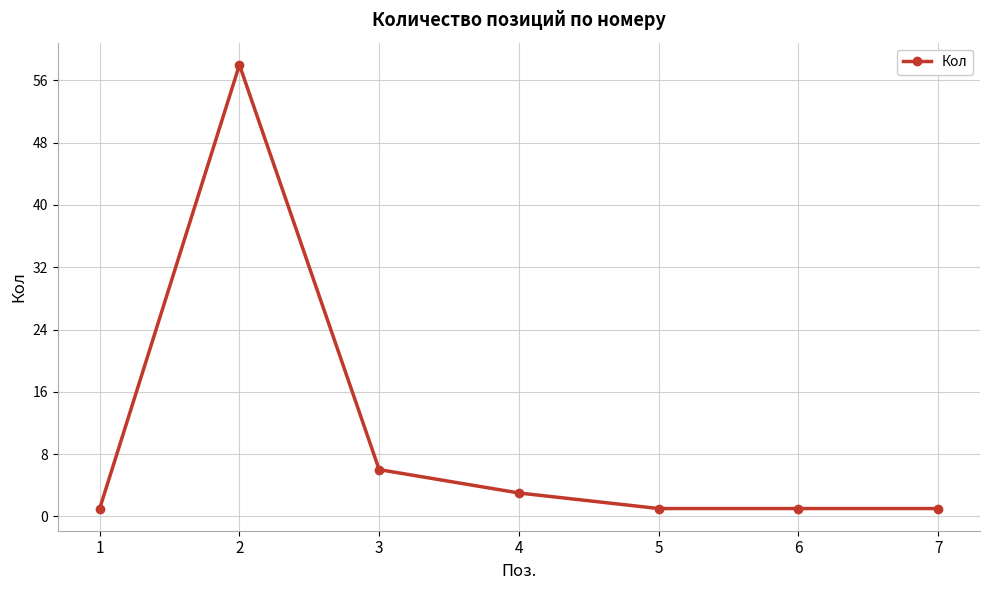

True or false: there are more than 0 points higher than both neighbors.

True